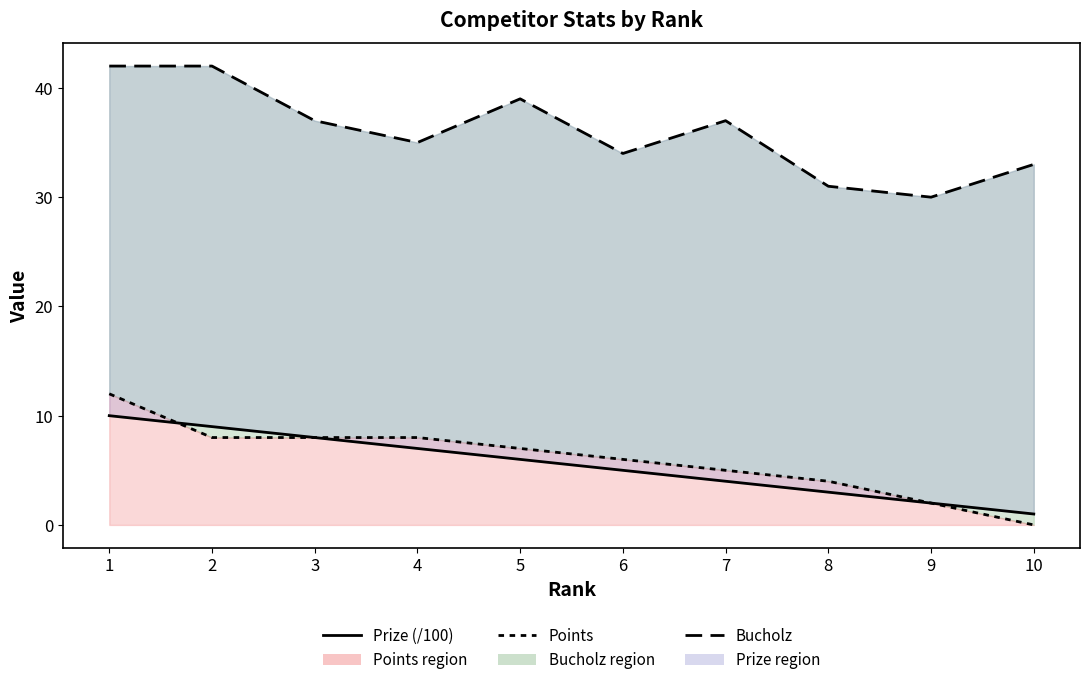

At which category is the sum across all series the highest?

1